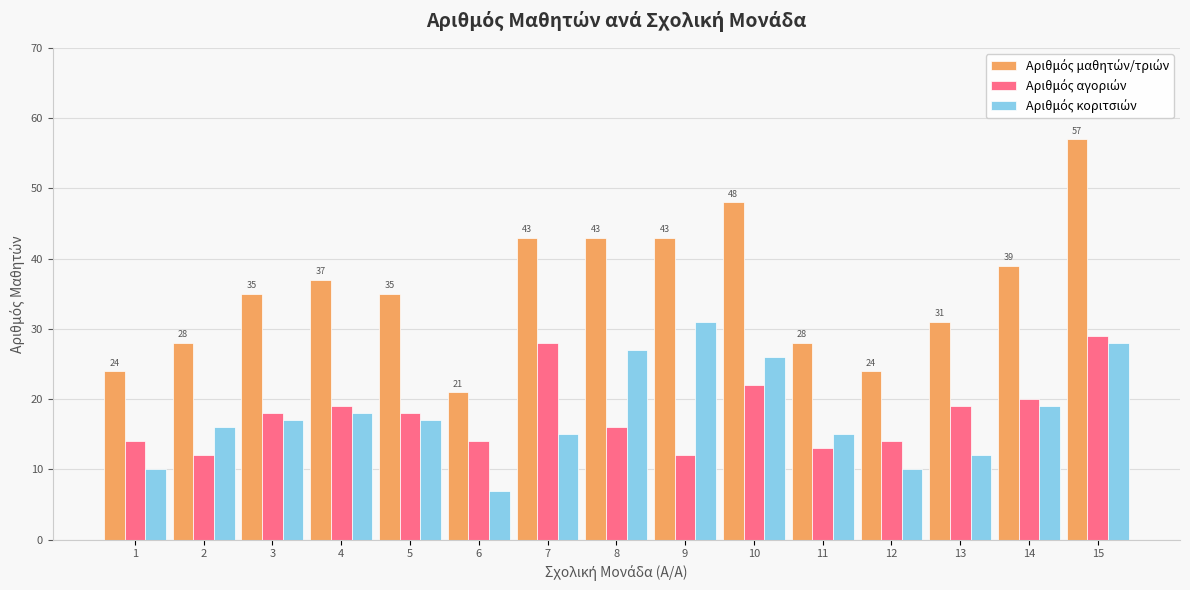

What is the maximum value shown in the chart?

57